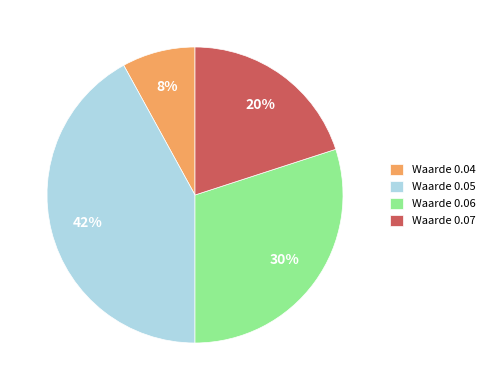

To the nearest percent, what is the average slice percentage?

25%